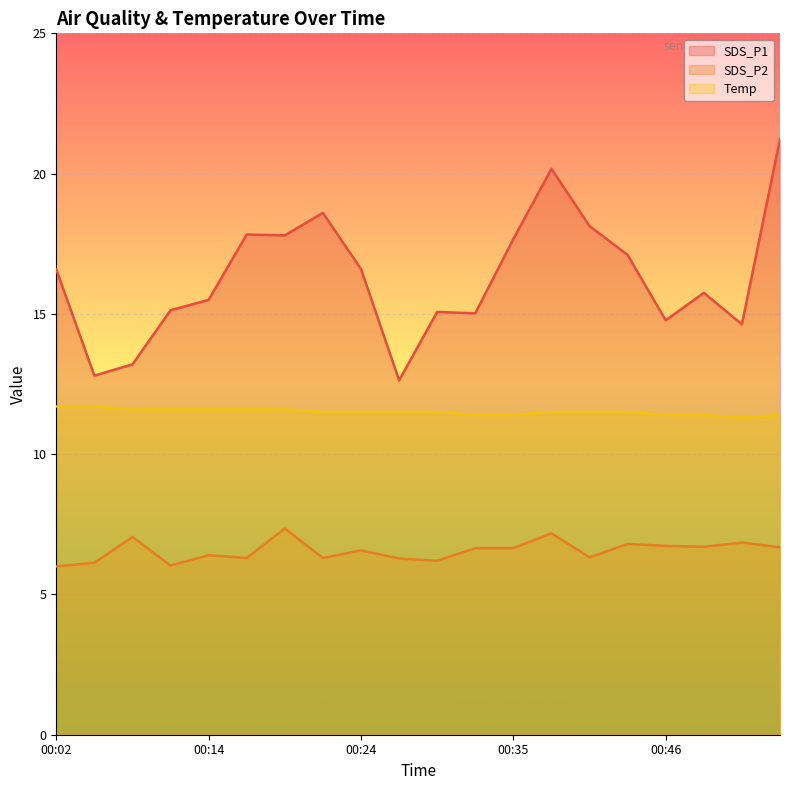

How many lines are shown in the chart?

3